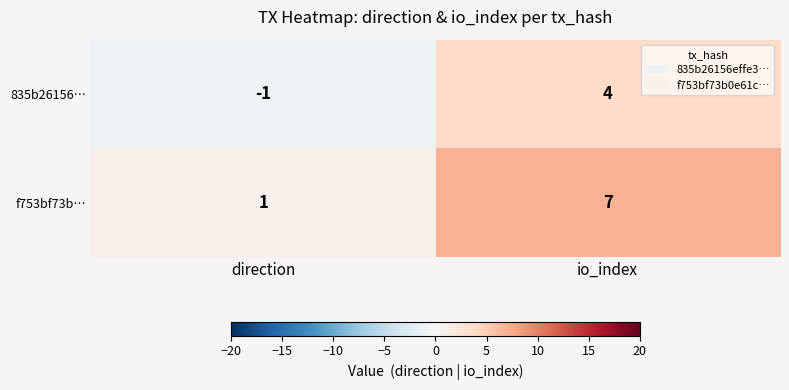

Reading right to left, what are all the values shown in this chart?

835b26156…: 4	-1
f753bf73b…: 7	1